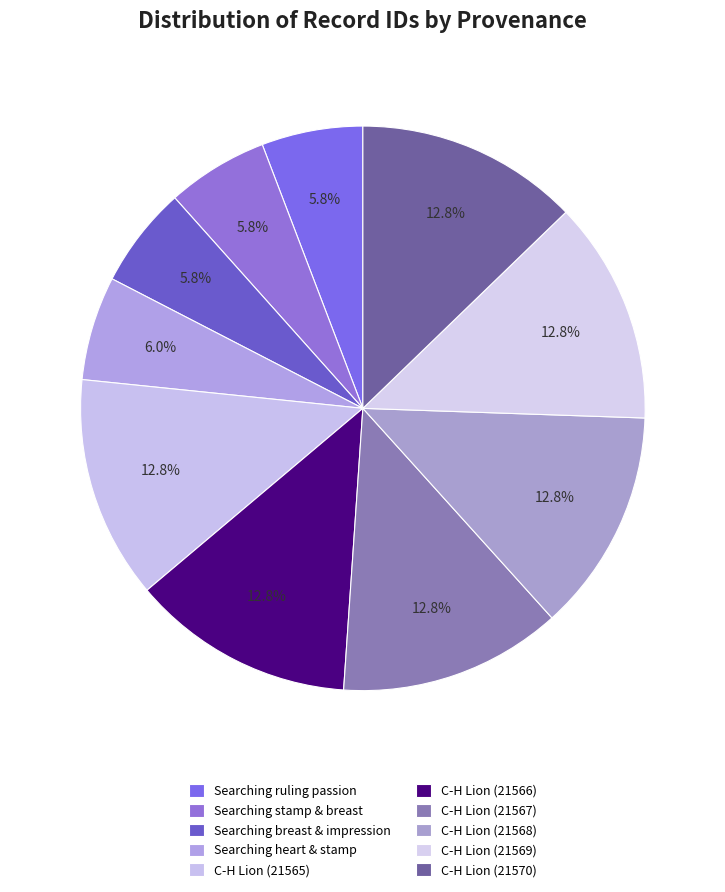

Count the number of slices in the pie.

10